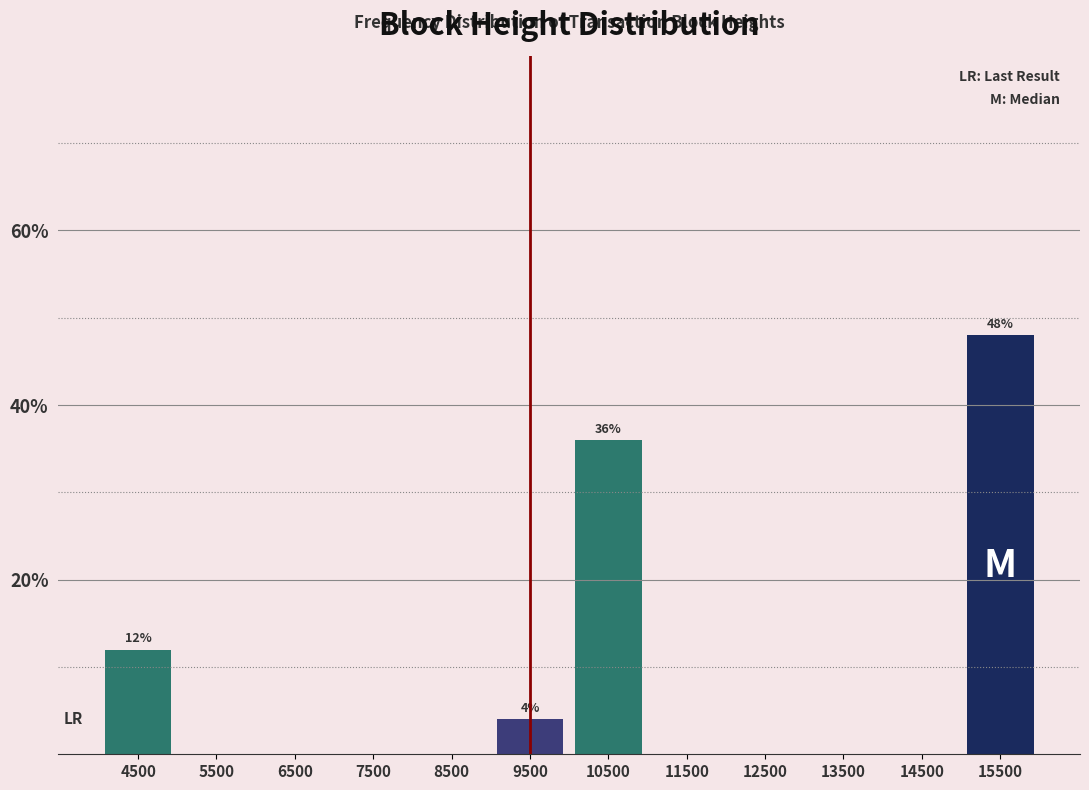

Reading left to right, extract all data points from this chart.

4500=12	5500=0	6500=0	7500=0	8500=0	9500=4	10500=36	11500=0	12500=0	13500=0	14500=0	15500=48